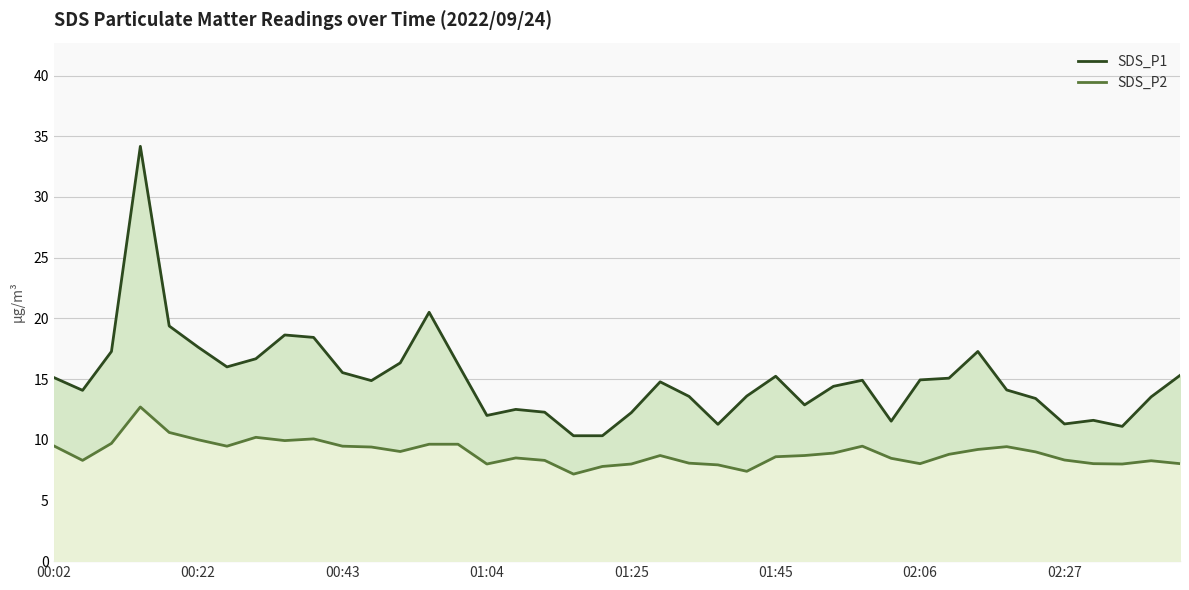

What is the lowest value of the SDS_P2 series?

7.2